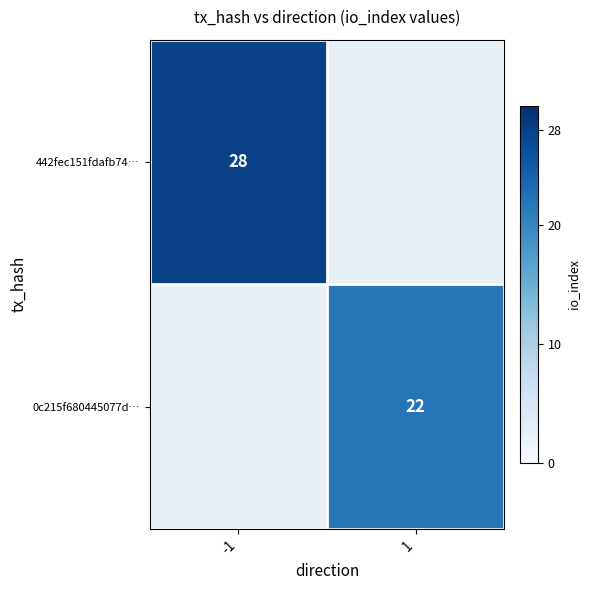

Is it true that 0c215f680445077d… equals 35 at 1?

False